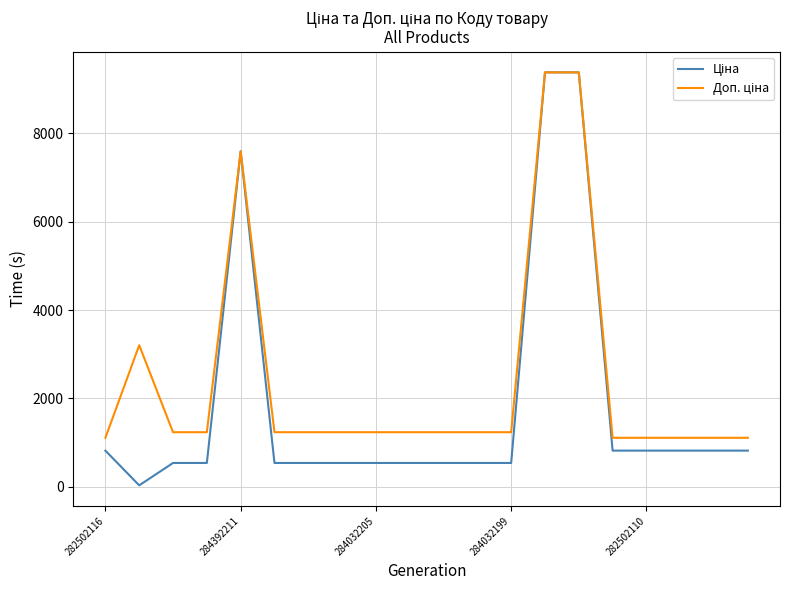

Does the chart display data point markers on the line(s)?

No